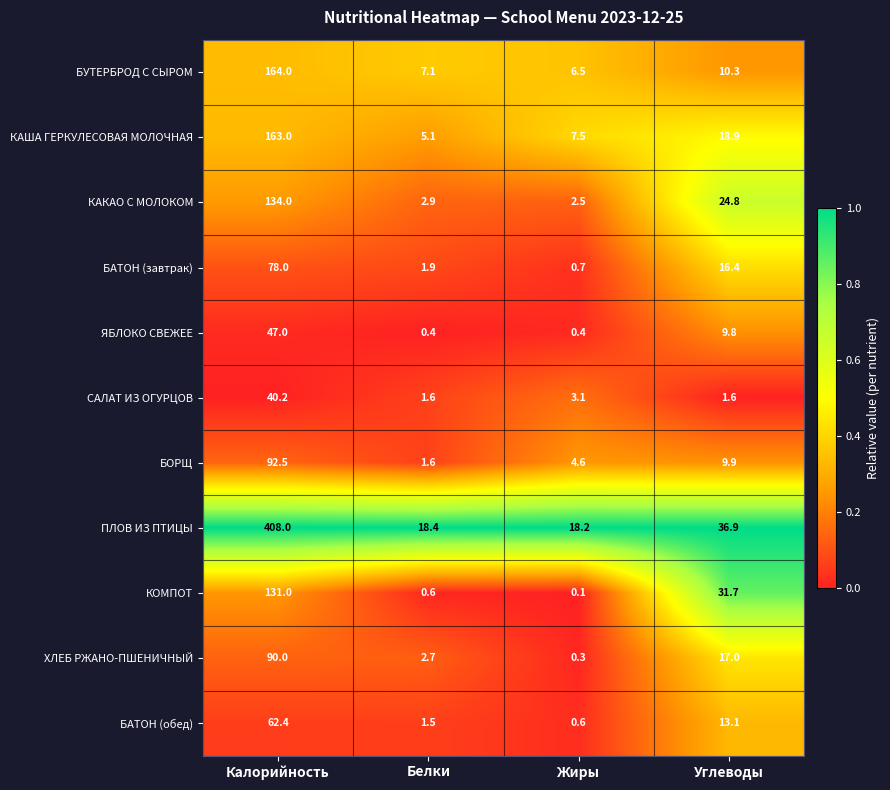

List the series in order of their peak value, lowest first.

САЛАТ ИЗ ОГУРЦОВ, ЯБЛОКО СВЕЖЕЕ, БАТОН (обед), БАТОН (завтрак), ХЛЕБ РЖАНО-ПШЕНИЧНЫЙ, БОРЩ, КОМПОТ, КАКАО С МОЛОКОМ, КАША ГЕРКУЛЕСОВАЯ МОЛОЧНАЯ, БУТЕРБРОД С СЫРОМ, ПЛОВ ИЗ ПТИЦЫ